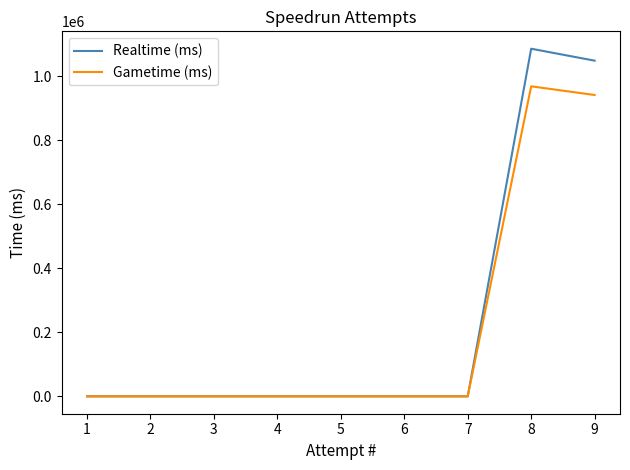

True or false: Realtime (ms) and Gametime (ms) cross at least once.

False